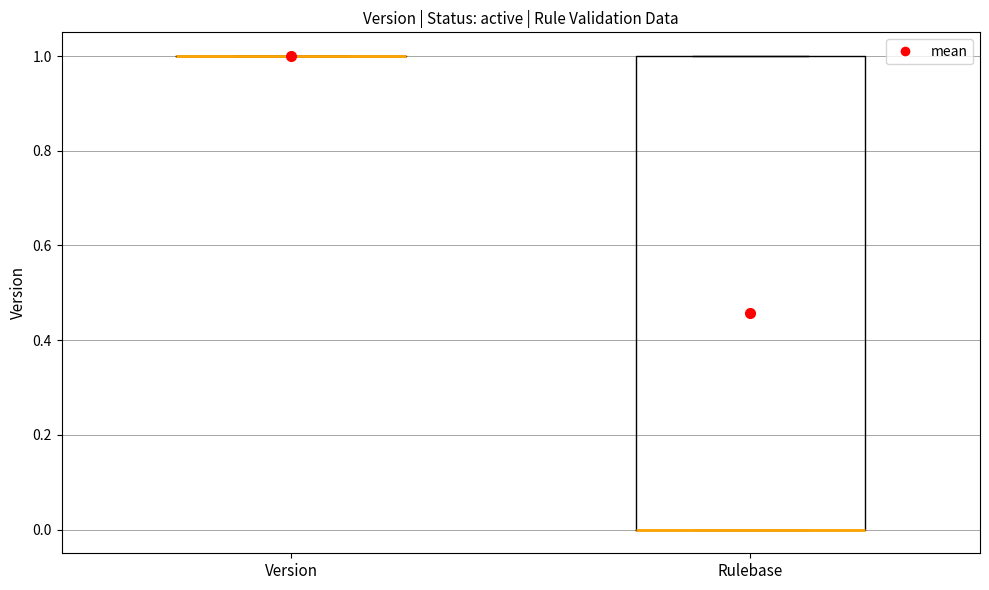

Comparing the boxes themselves (not the whiskers), which one is the tallest?

Rulebase